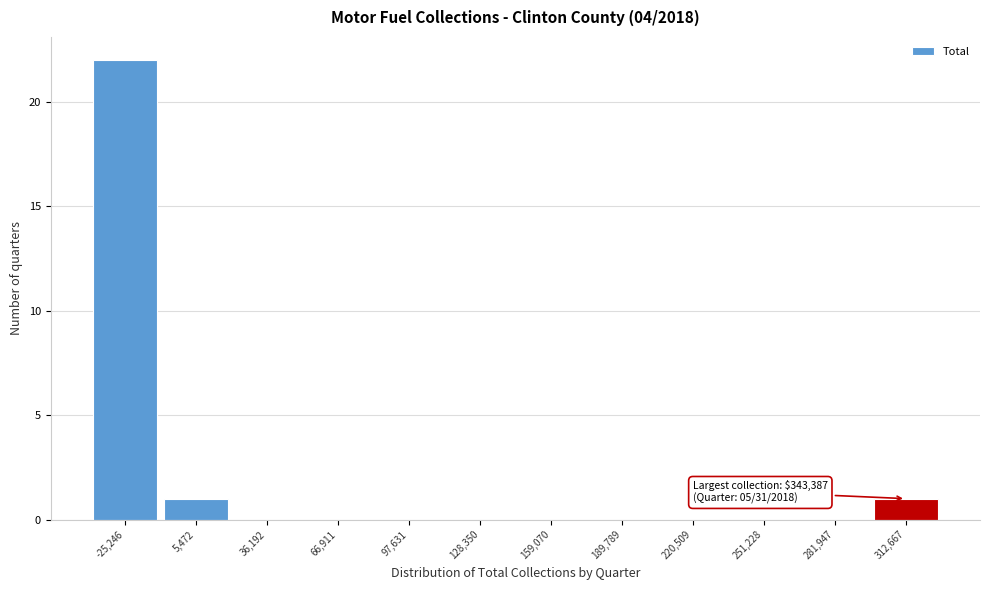

Reading left to right, what are all the values shown in this chart?

-25,246=22	5,472=1	36,192=0	66,911=0	97,631=0	128,350=0	159,070=0	189,789=0	220,509=0	251,228=0	281,947=0	312,667=1